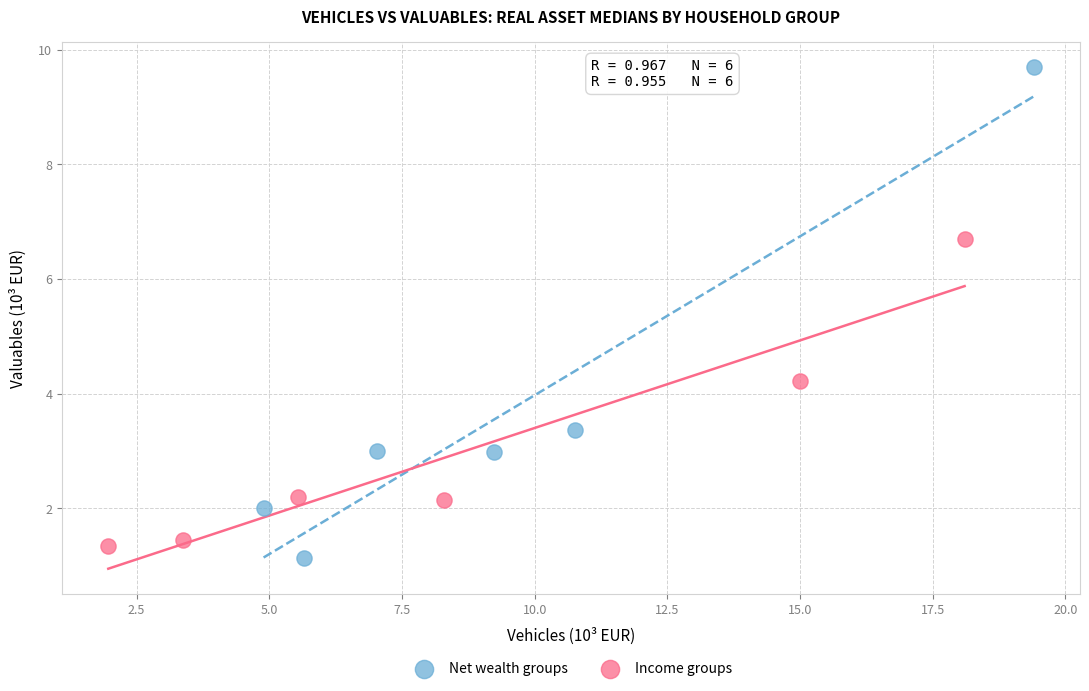

What are all the series names shown in the legend?

Net wealth groups, Income groups